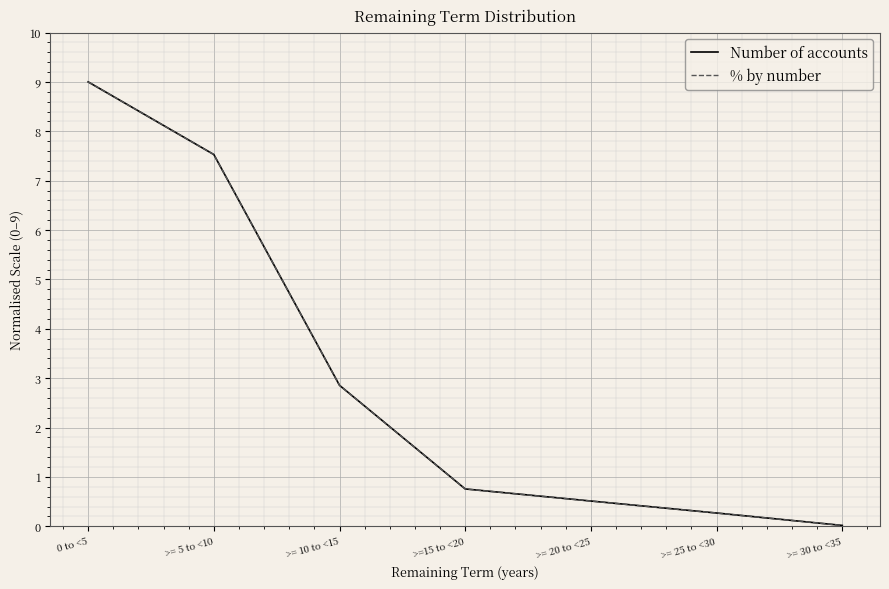

Is this an area chart (filled region under the line)?

No